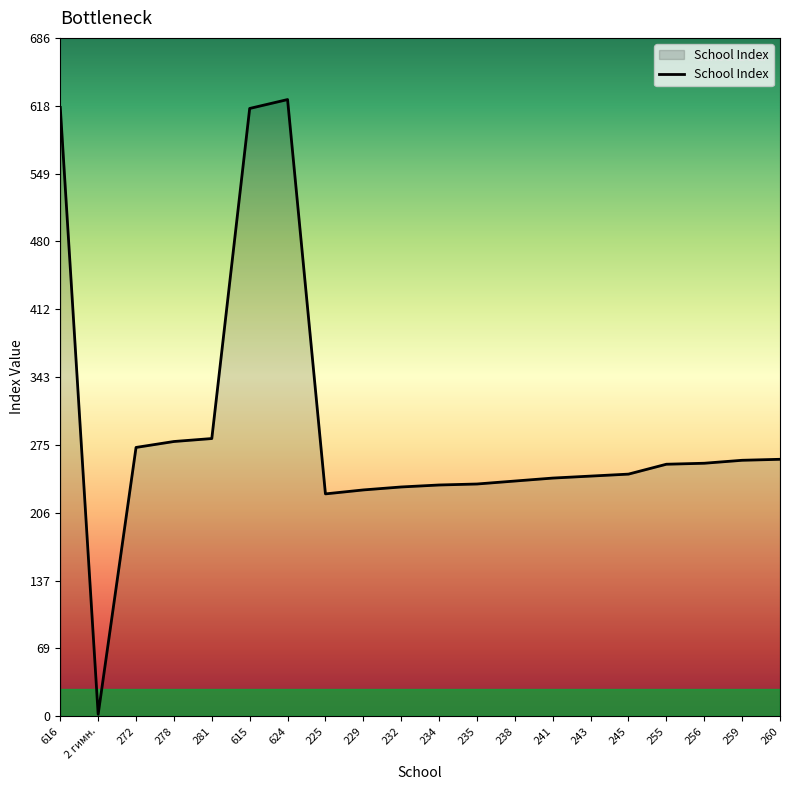

What is the ratio of the value at 256 to the value at 281?

0.9